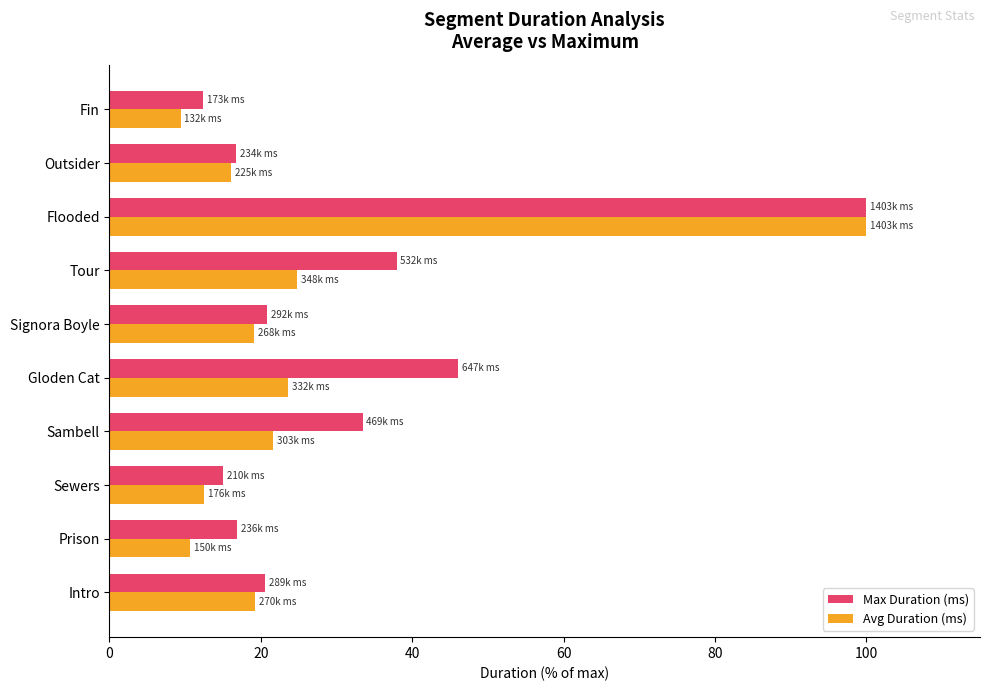

How many data points in Max Duration (ms) are above 20?

6